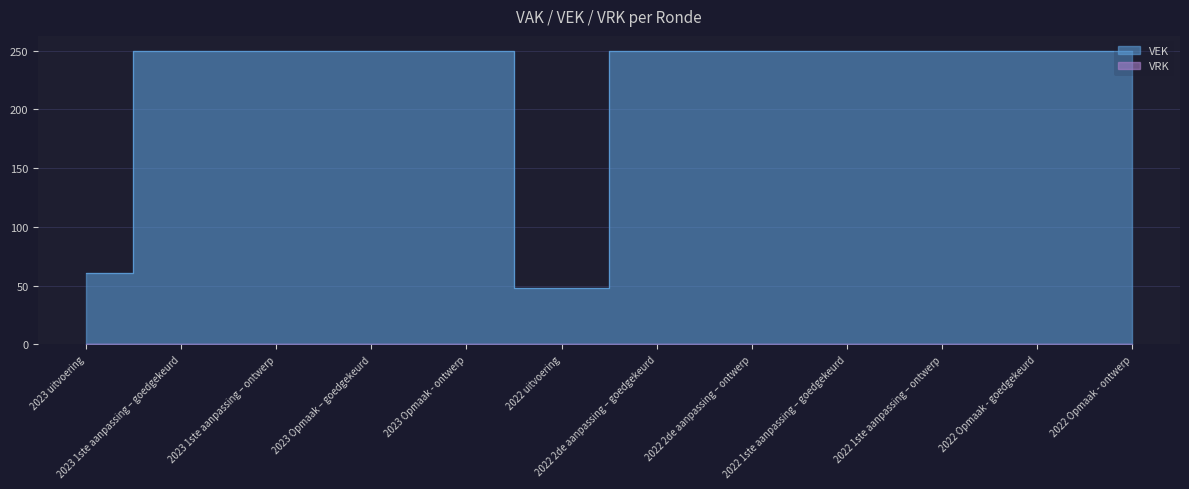

Does the chart display data point markers on the line(s)?

No